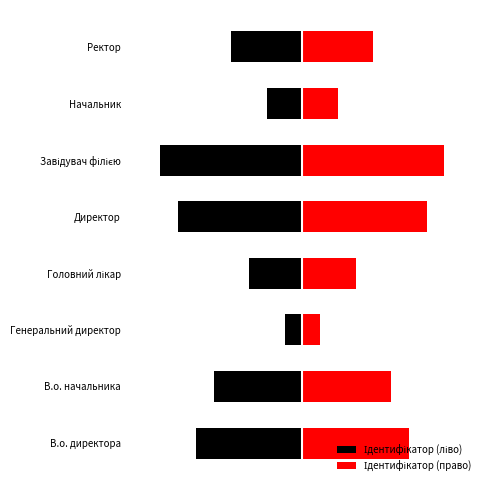

How many series are shown in this chart?

2